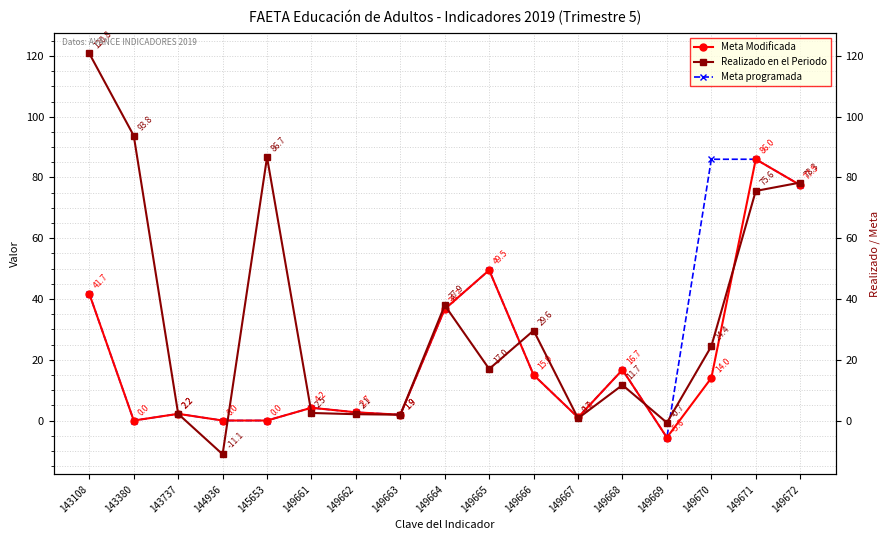

How many lines are shown in the chart?

3